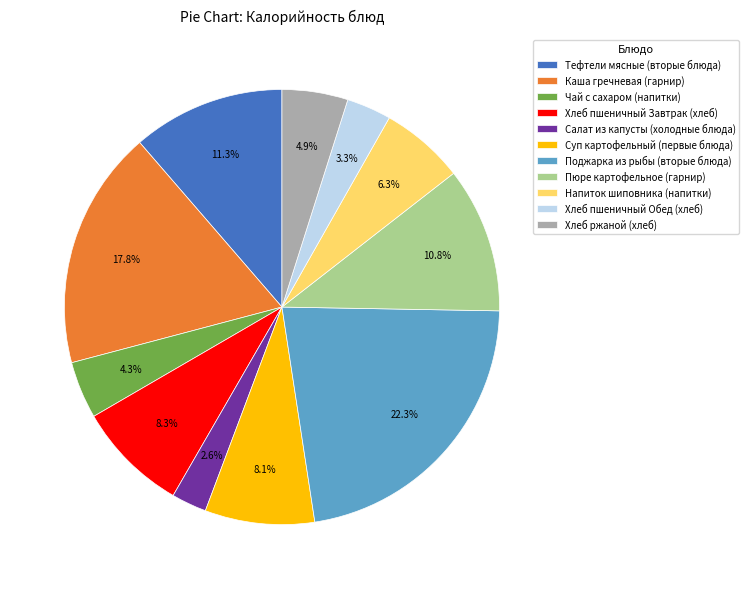

Approximately how many times larger is the value at Напиток шиповника (напитки) compared to Каша гречневая (гарнир)?

0.4